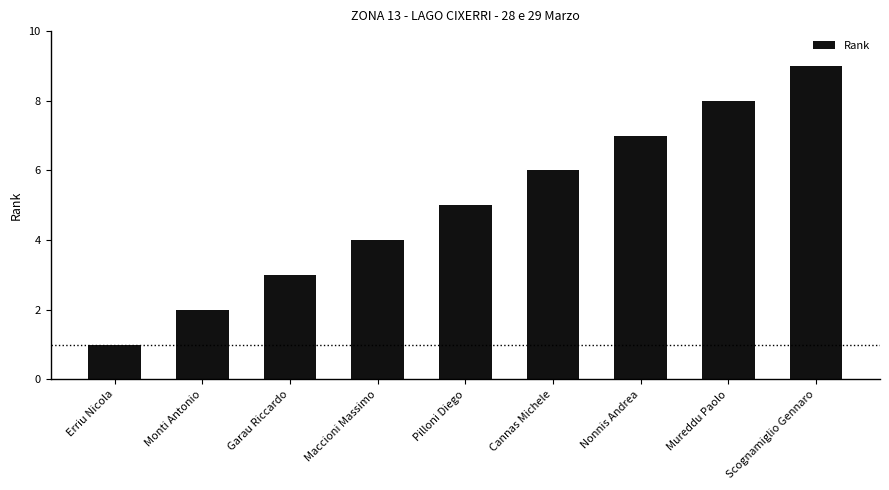

What is the label of the 8th bar from the left?

Mureddu Paolo